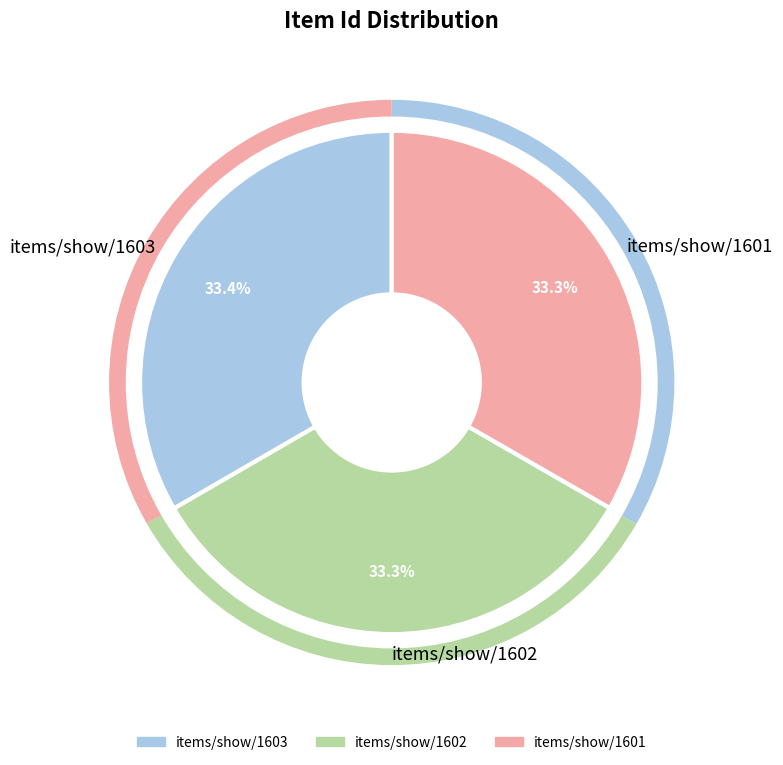

What is the ratio of the value at items/show/1603 to the value at items/show/1602?

1.0